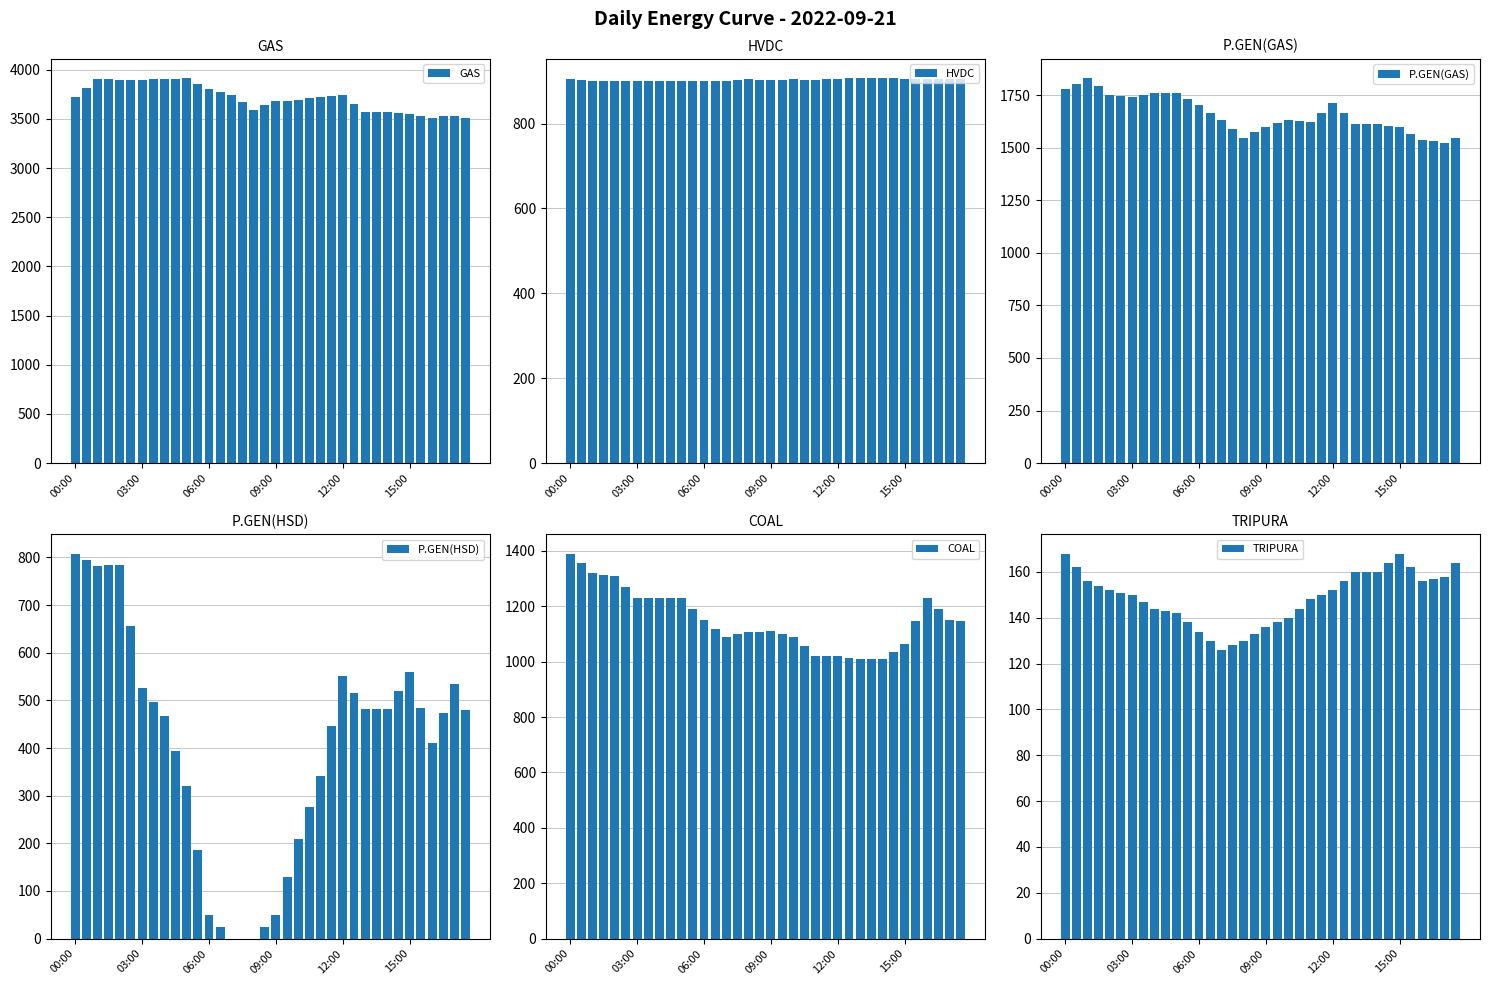

Rank the series by their maximum value, from highest to lowest.

GAS, P.GEN(GAS), COAL, HVDC, P.GEN(HSD), TRIPURA